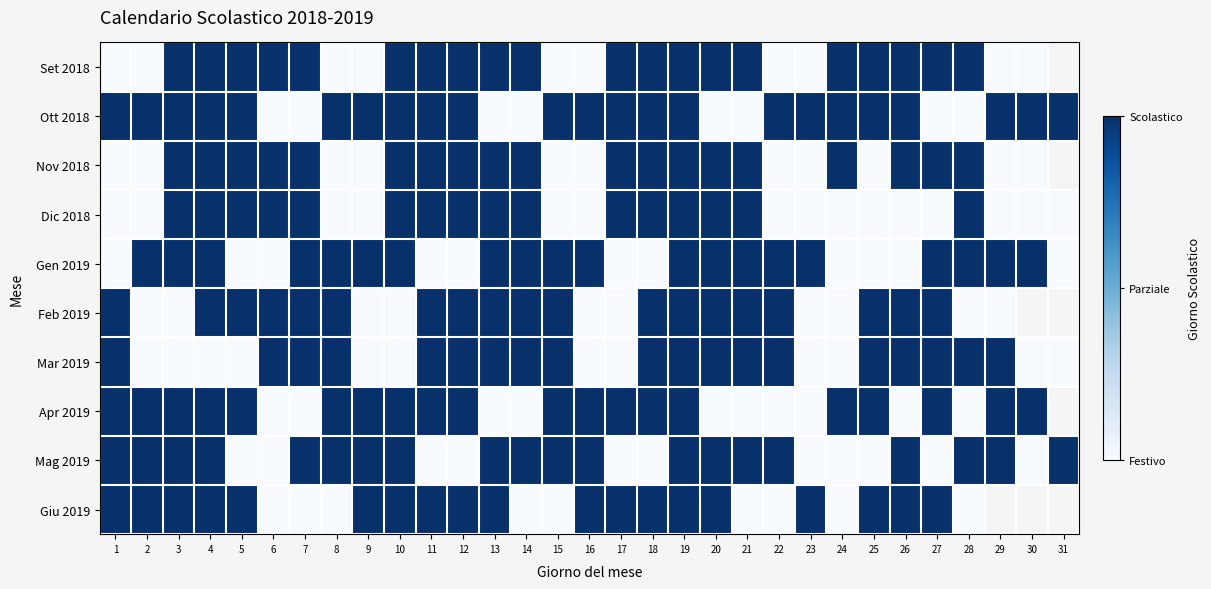

How many distinct data groups are displayed?

10